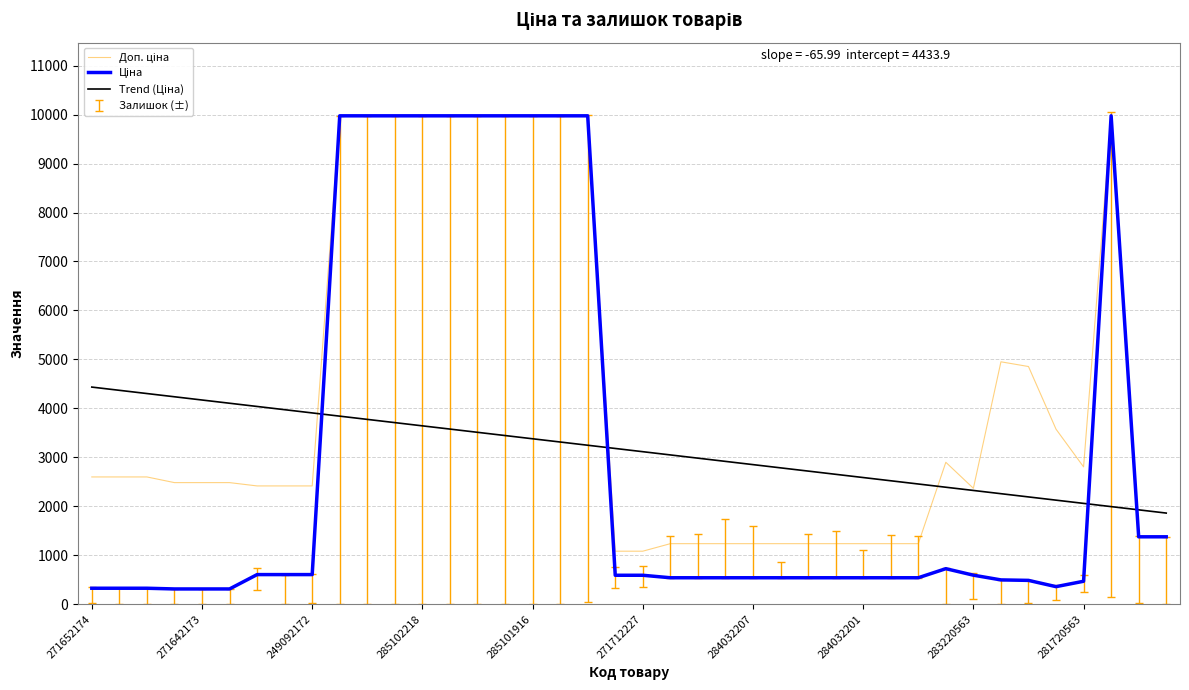

What is the smallest value displayed?

310.3